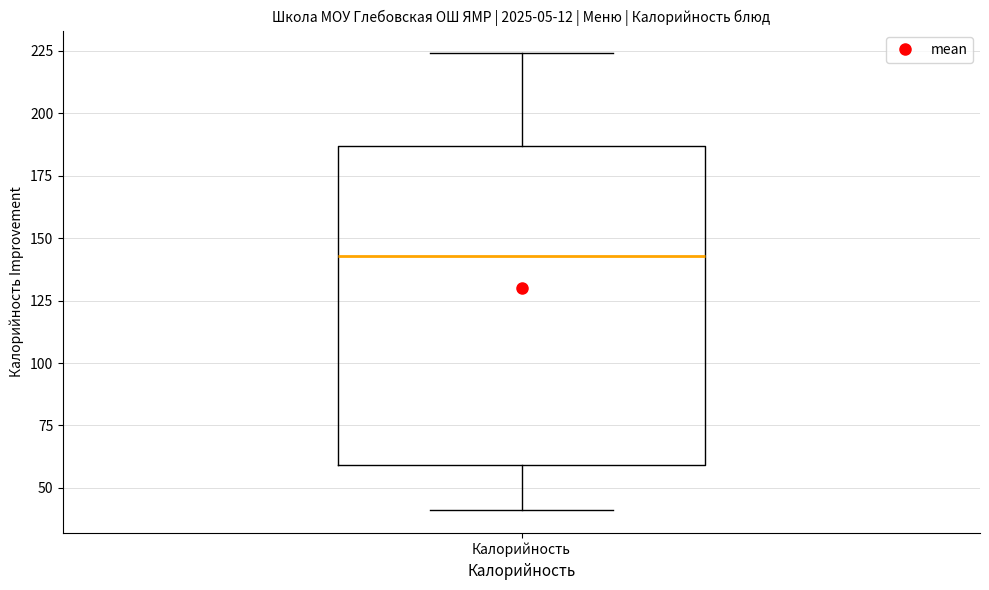

Where does the median line of the box for Калорийность sit on the y-axis? The values are not printed on the chart, so give them approximately, as read against the axis.

145